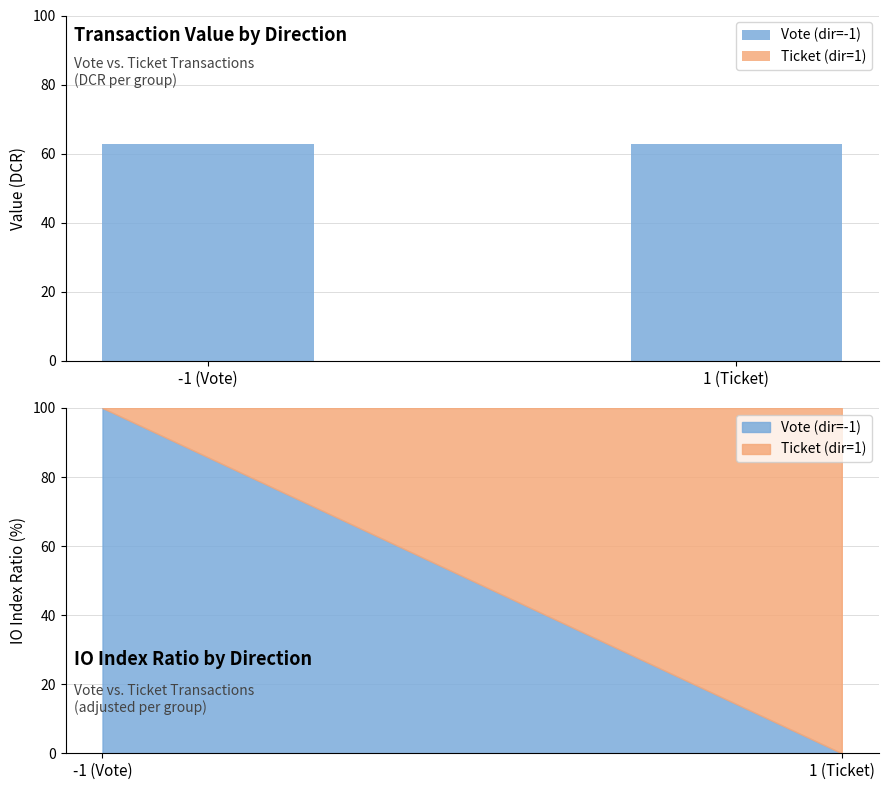

Does the chart contain stacked bars?

No